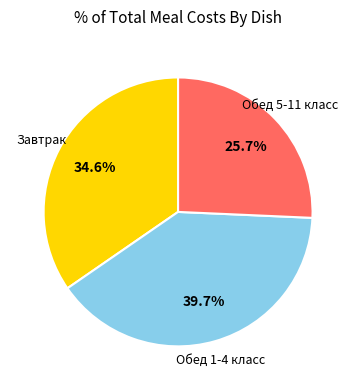

Is there a majority slice in this chart?

No